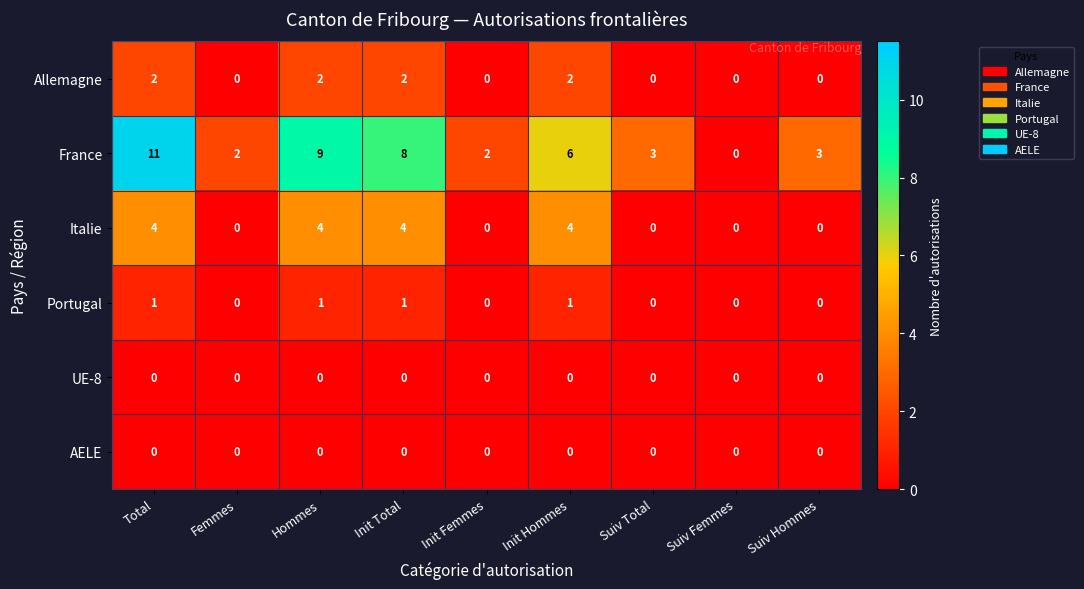

At how many categories does at least one series exceed 4?

4